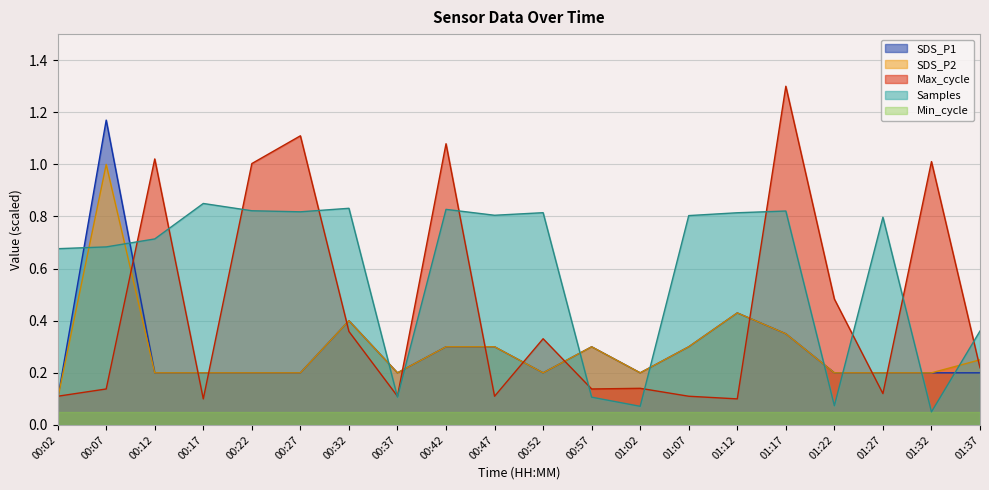

True or false: SDS_P2 and SDS_P1 intersect in this chart.

False